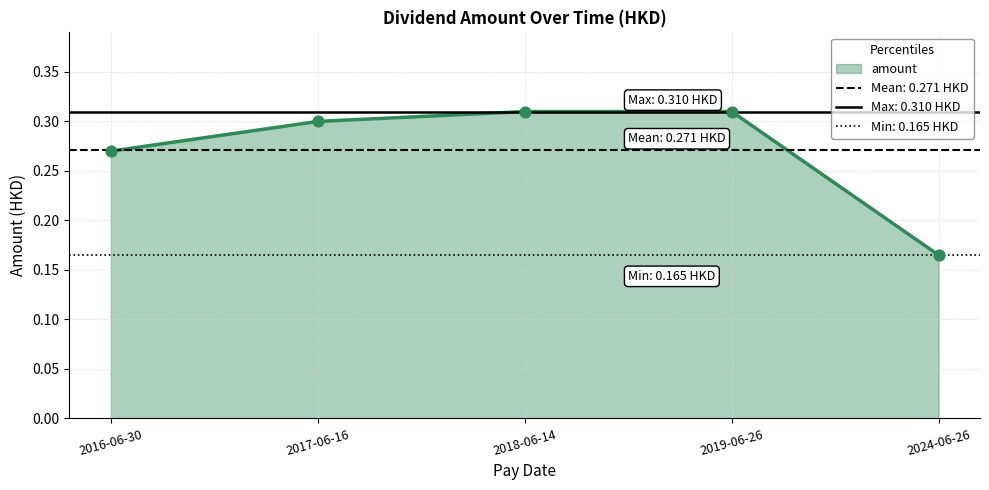

Which has a higher value, 2019-06-26 or 2016-06-30?

2019-06-26